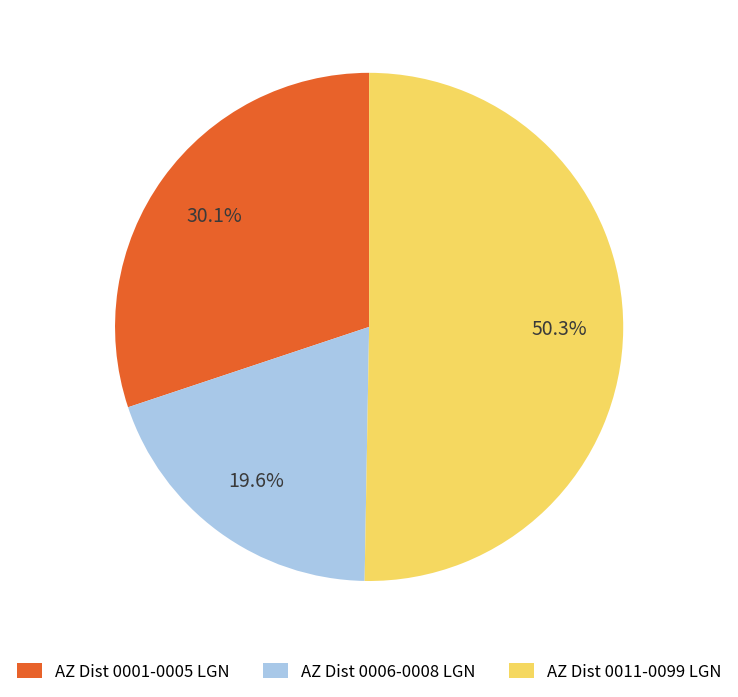

How many slices are in this pie chart?

3